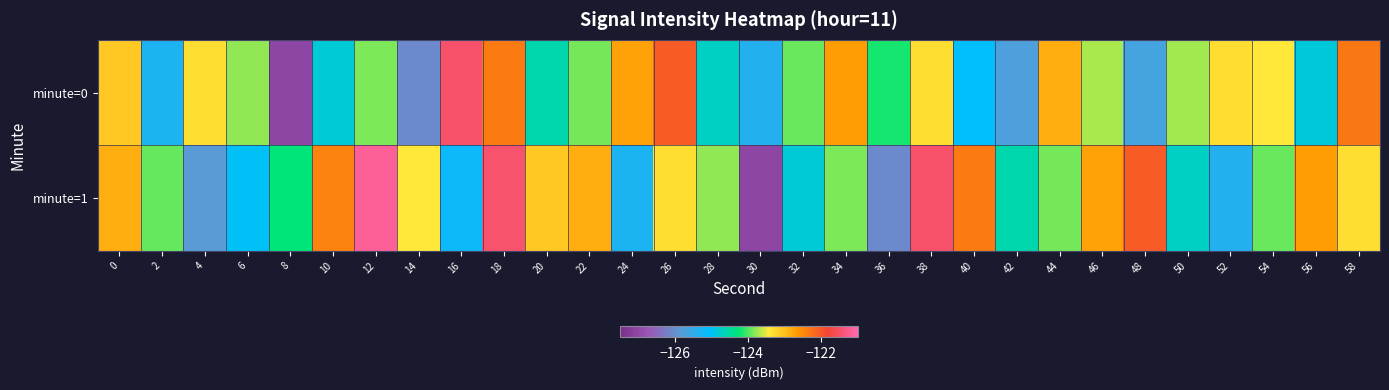

At 52, list the series in order from smallest to largest.

minute=1, minute=0